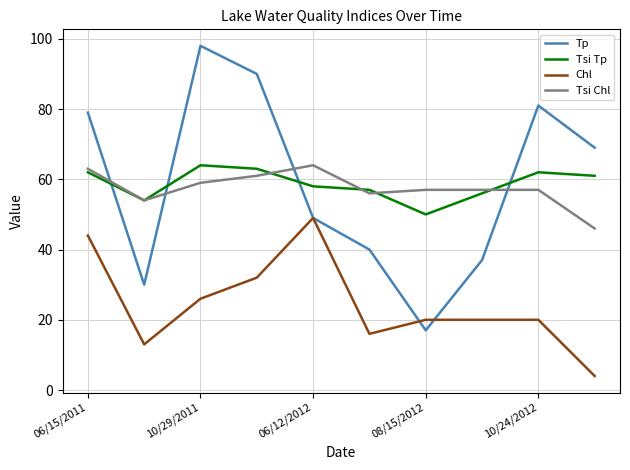

Which series has the widest spread of values?

Tp